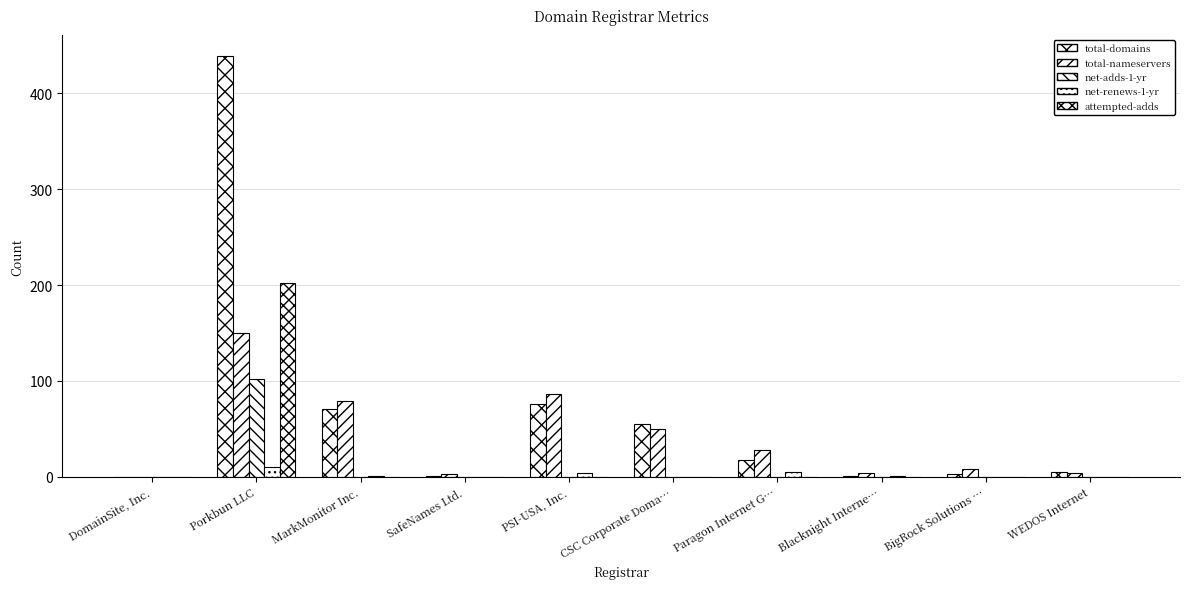

How many groups of bars are there?

10